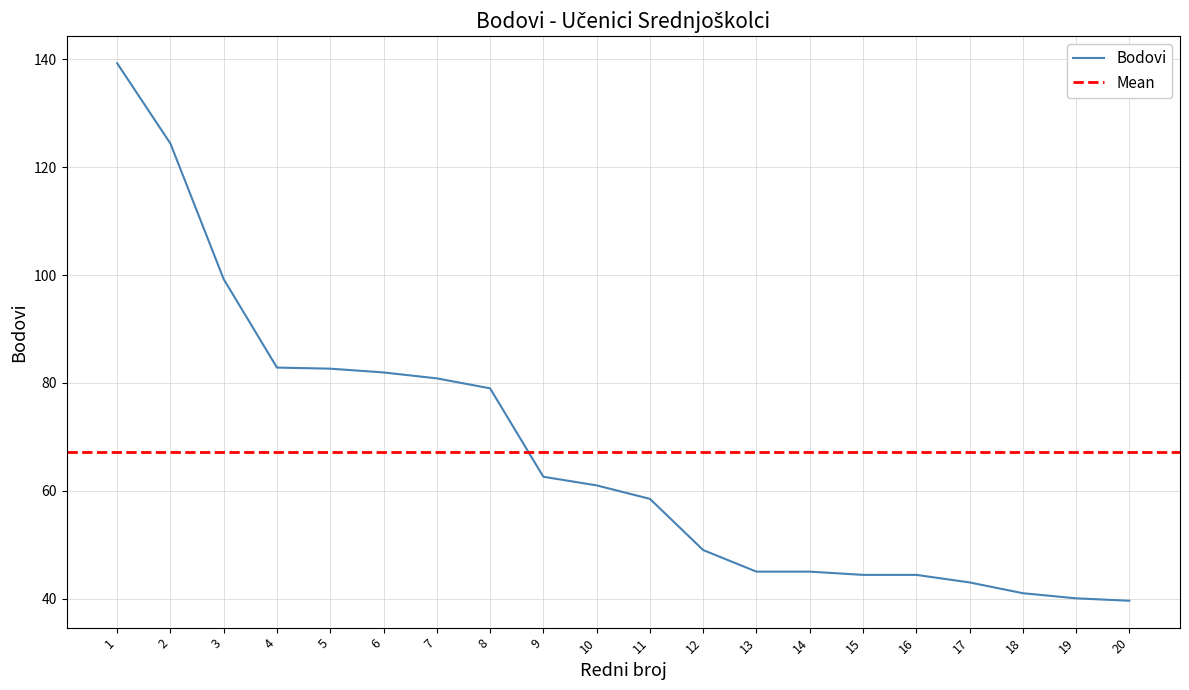

What is the ratio of the value at 9 to the value at 16?

1.4